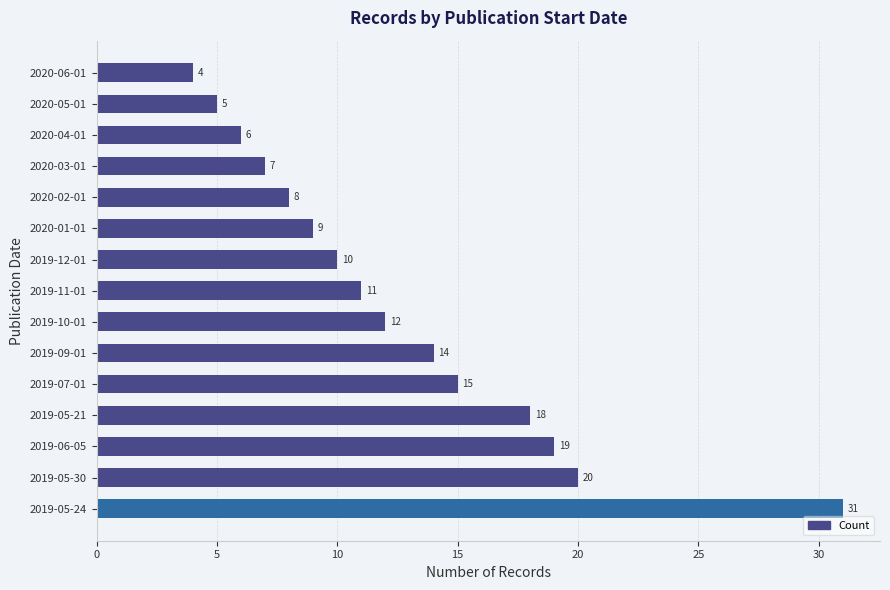

What is the minimum value shown in the chart?

4